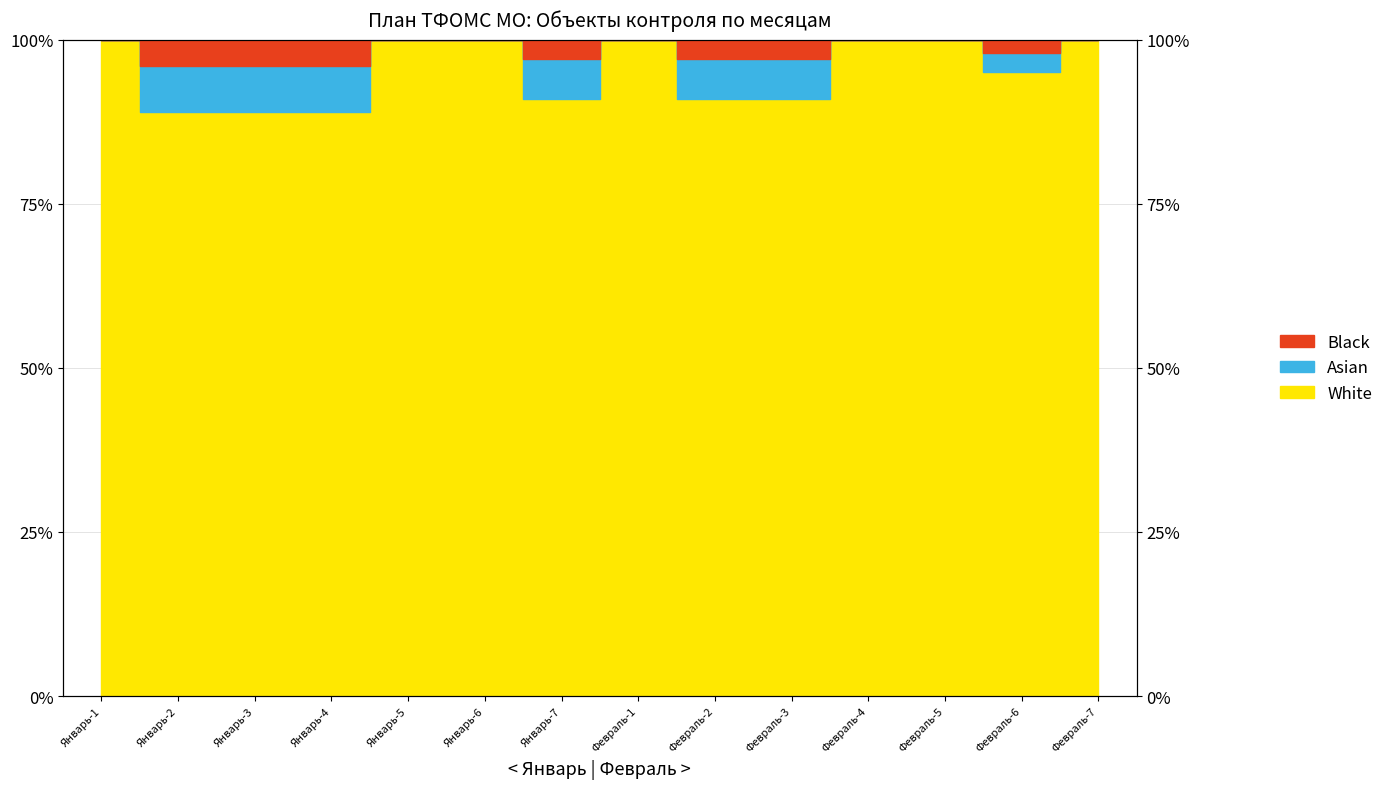

Which series has the largest range (max minus min)?

White